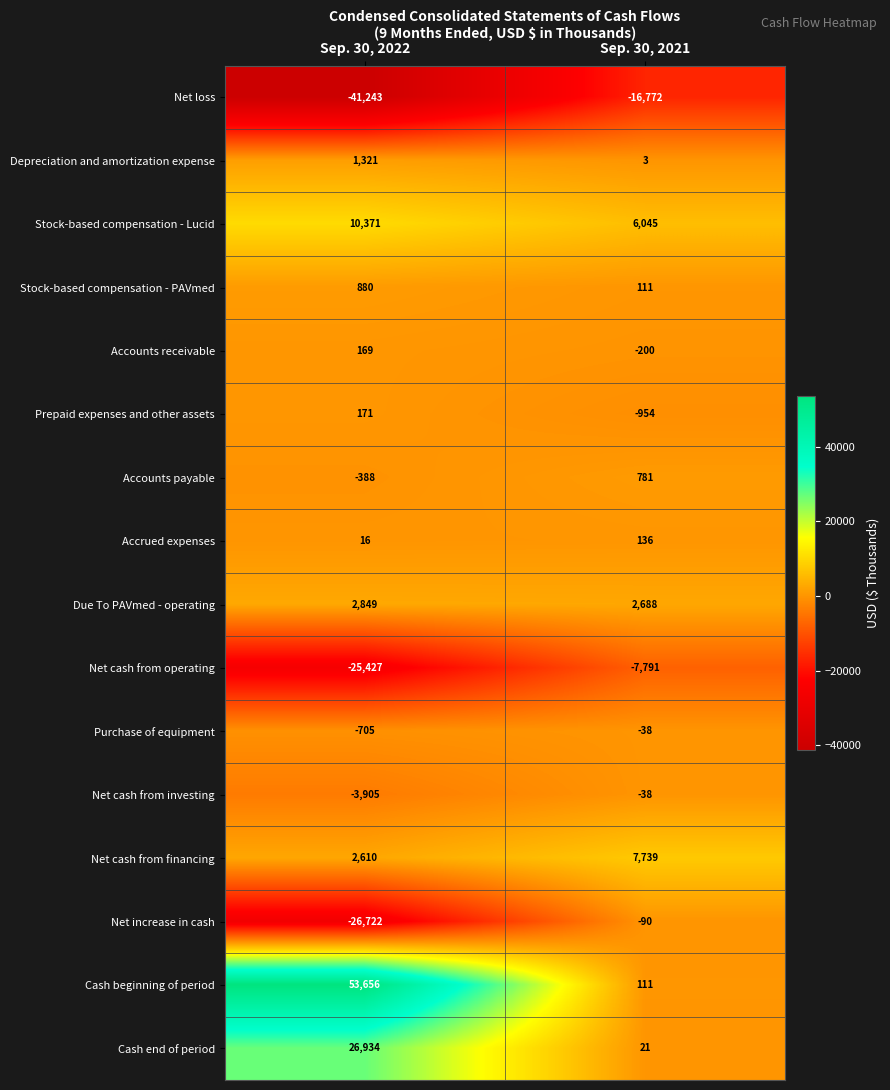

What is the approximate value of Net cash from operating at Sep. 30, 2021, to the nearest 10?

-7790